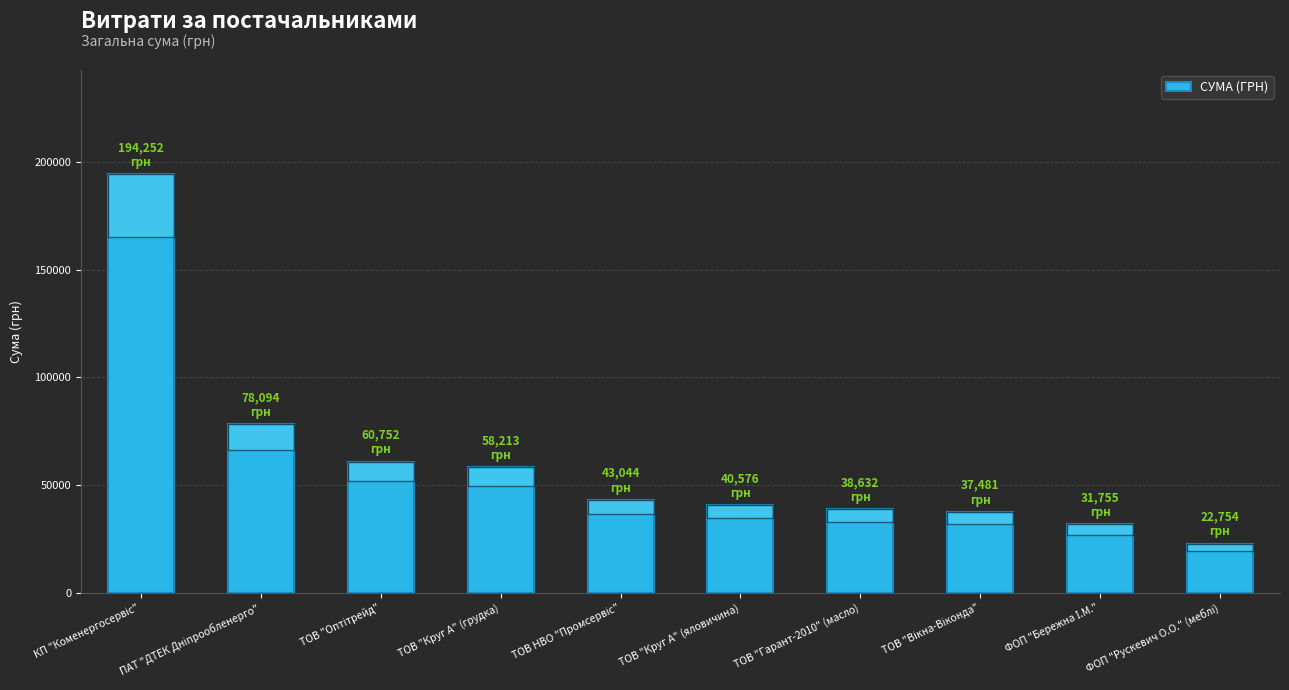

How many values are below 43043?

5